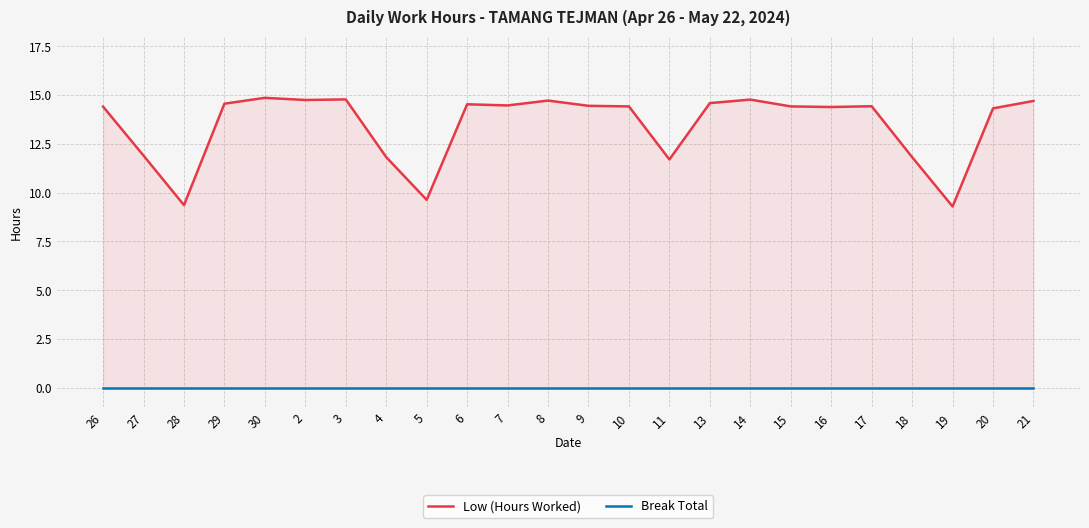

The value of Low (Hours Worked) at 2 is 14.8. True or false?

True